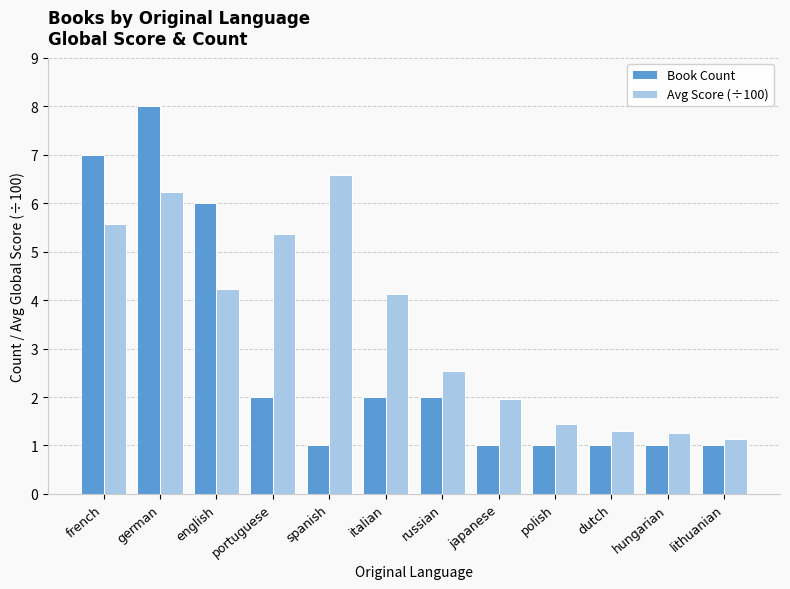

What are all the series names shown in the legend?

Book Count, Avg Score (÷100)